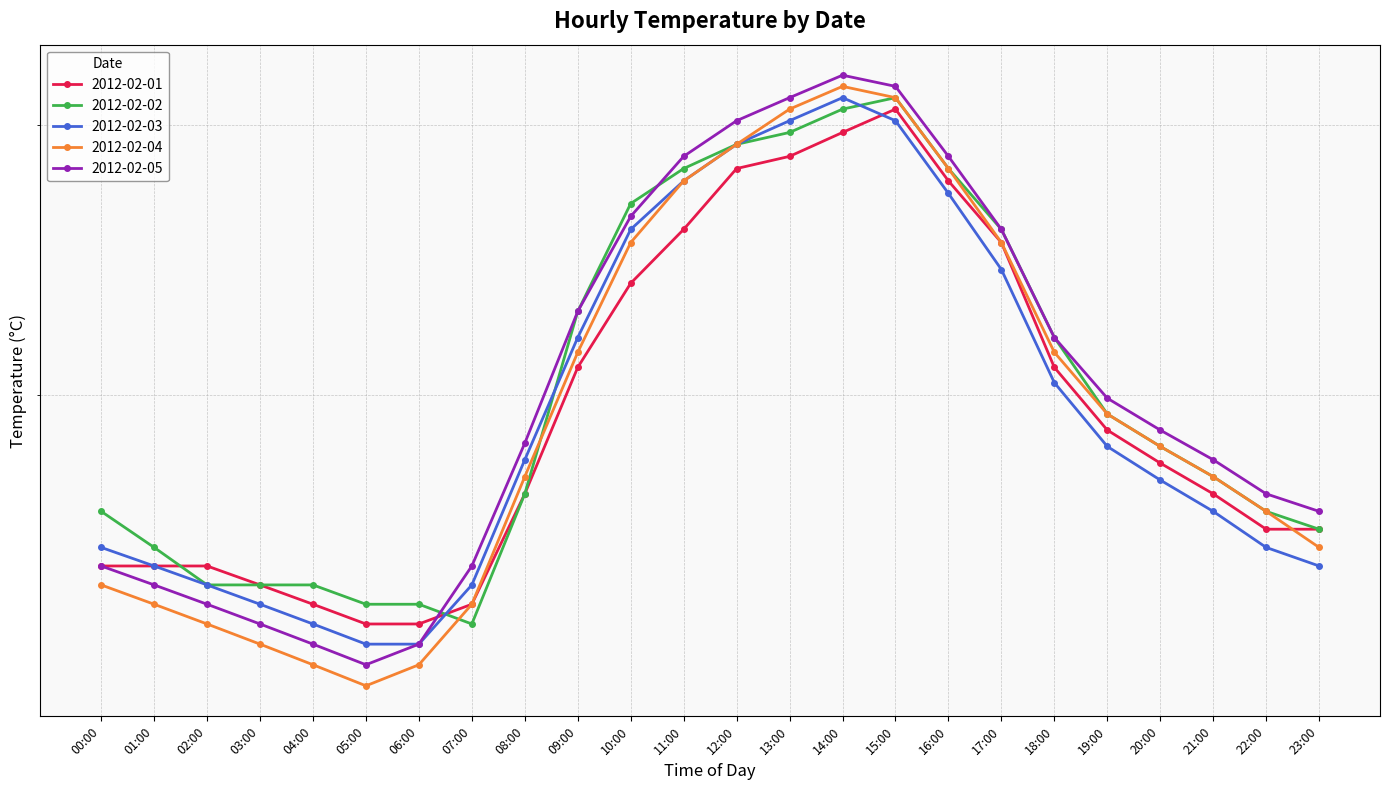

What is the label of the 12th point from the right?

12:00